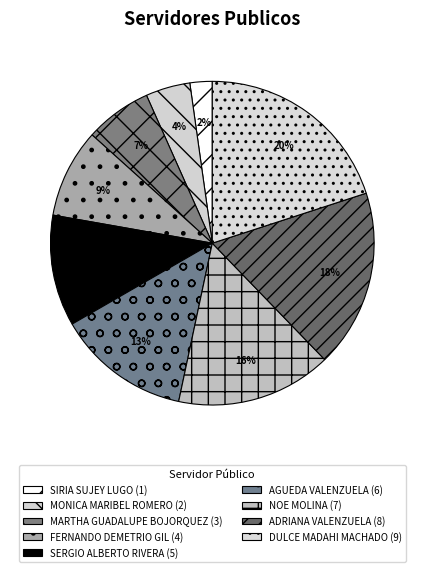

Does any single category account for the majority?

No